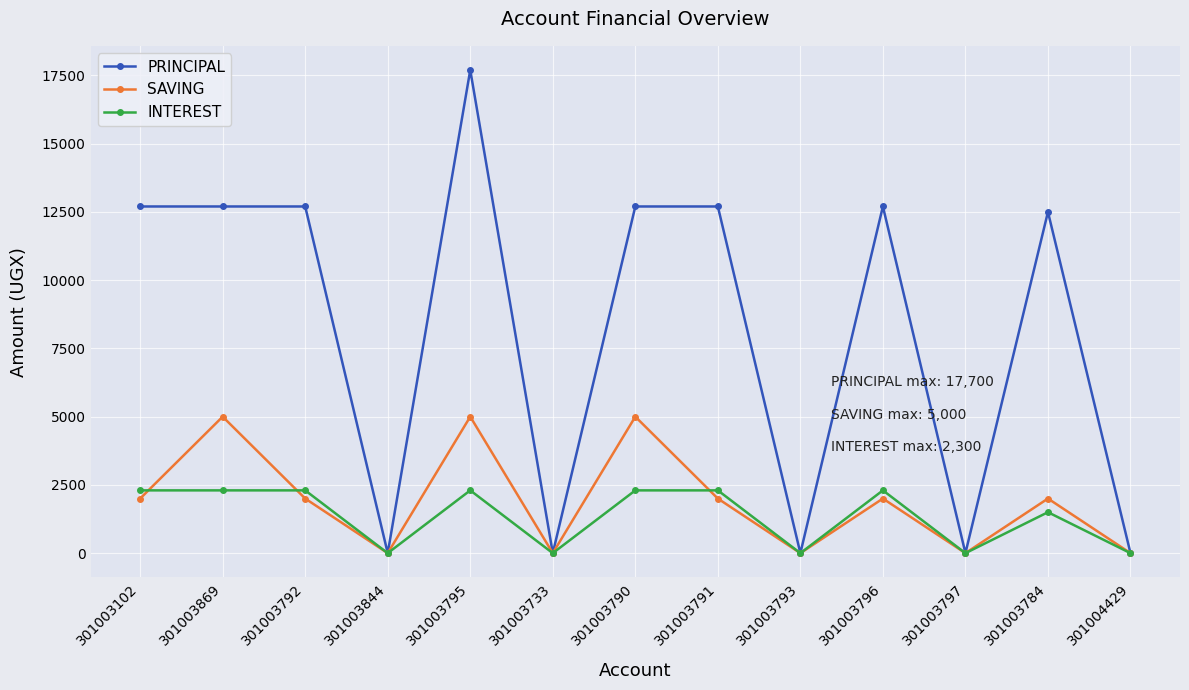

True or false: INTEREST and SAVING cross at least once.

True